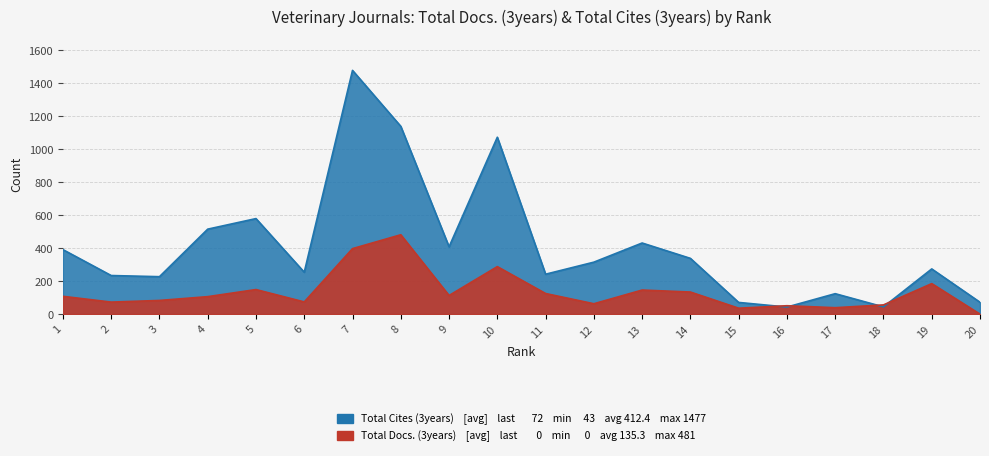

True or false: Total Docs. (3years) has more than 0 points higher than both neighbors.

True